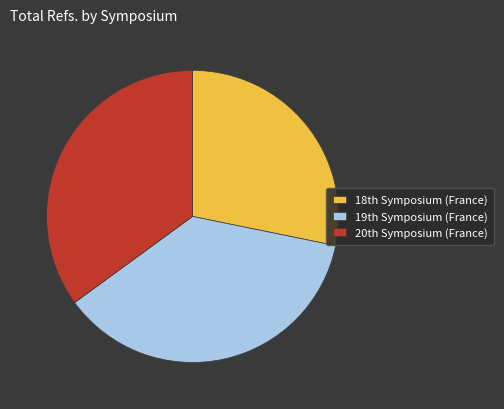

Rank the categories by value from lowest to highest.

18th Symposium (France), 20th Symposium (France), 19th Symposium (France)